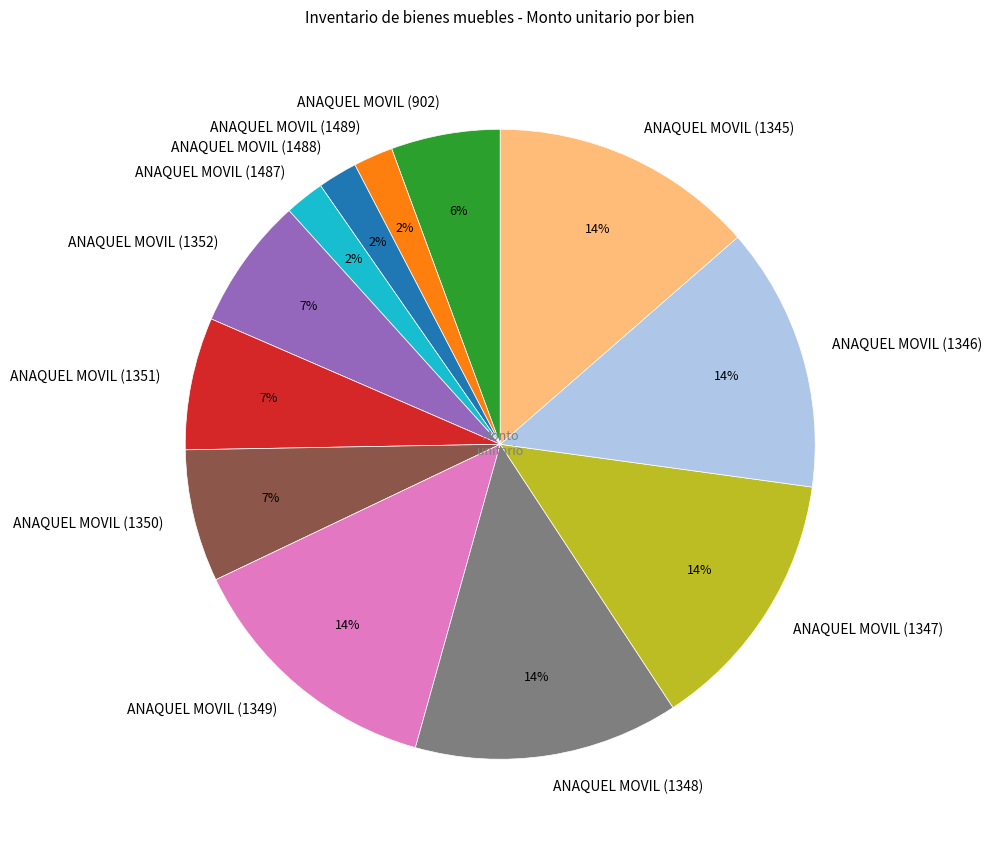

Which has a higher value, ANAQUEL MOVIL (1348) or ANAQUEL MOVIL (1350)?

ANAQUEL MOVIL (1348)